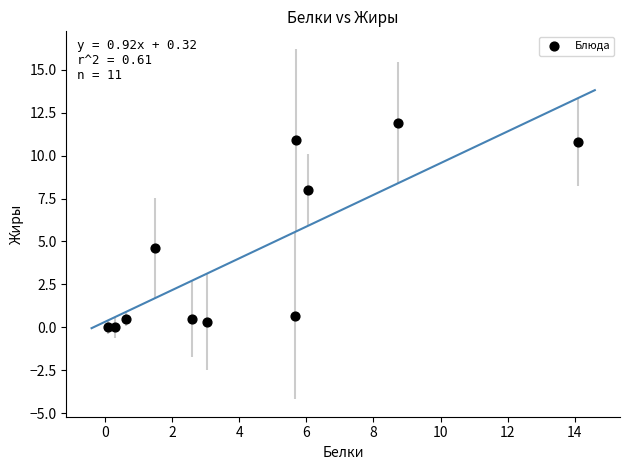

What Y value in the scatter plot is closest to 5?

4.6